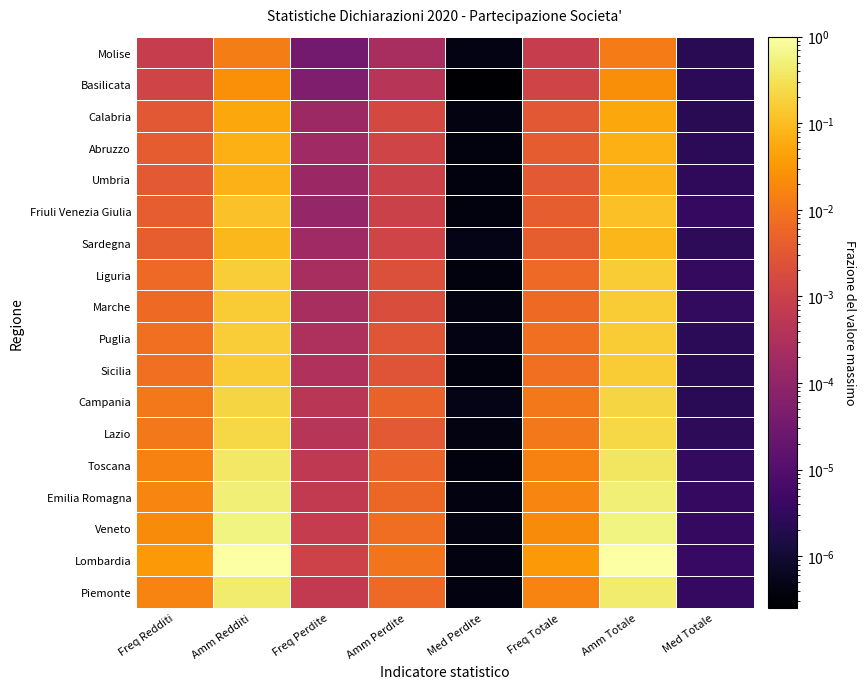

Count the number of categories in the chart.

8